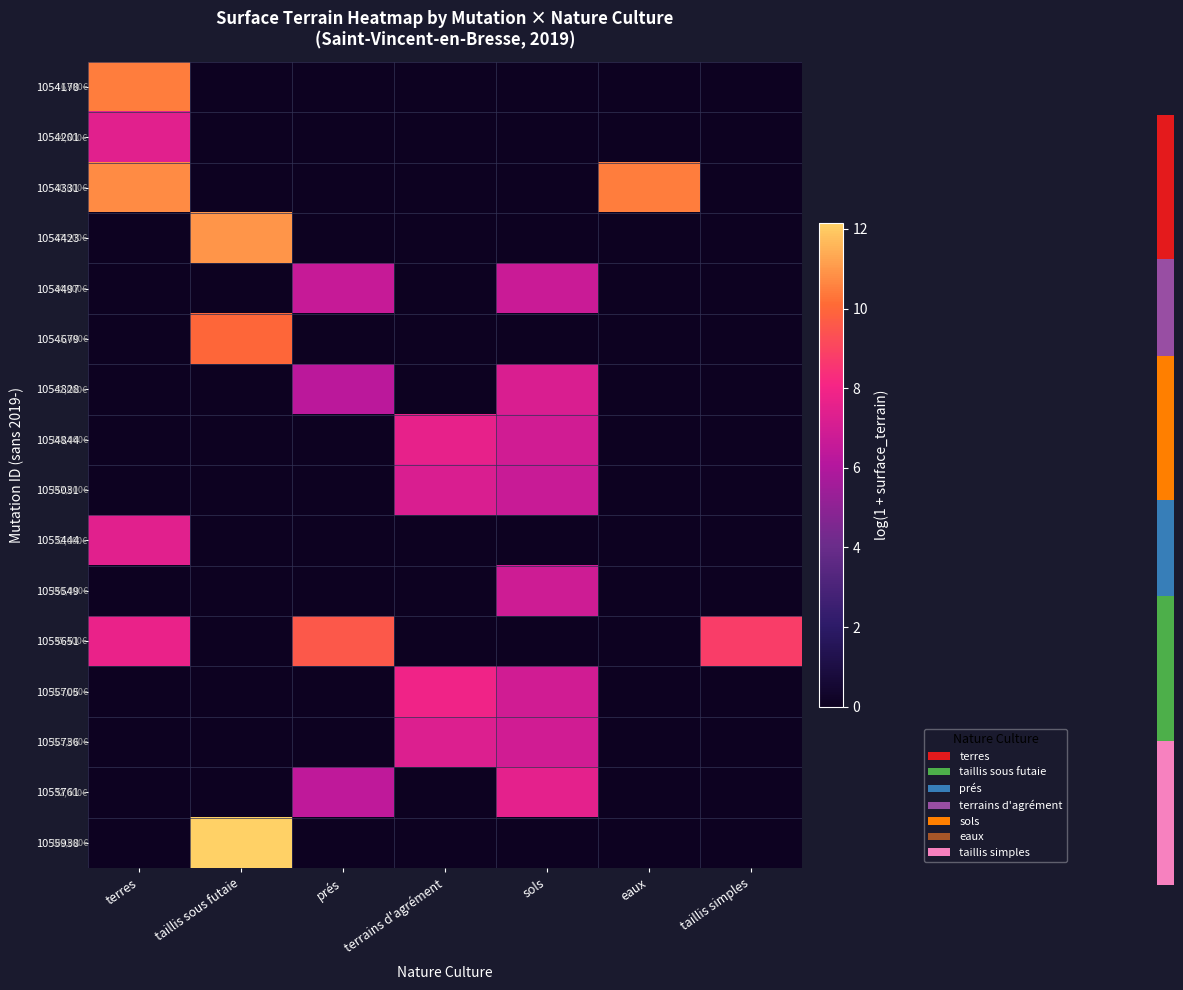

At which category is the sum across all series the highest?

sols